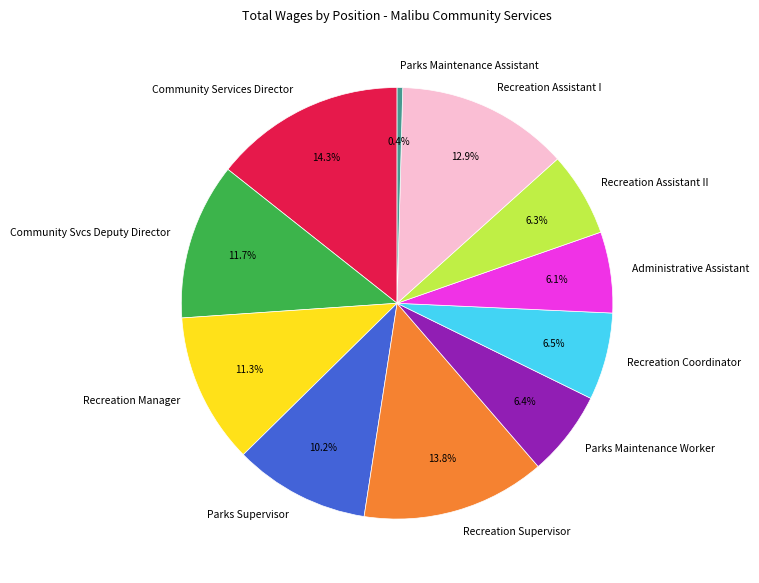

What is the ratio of the value at Recreation Assistant I to the value at Parks Maintenance Assistant?

31.0